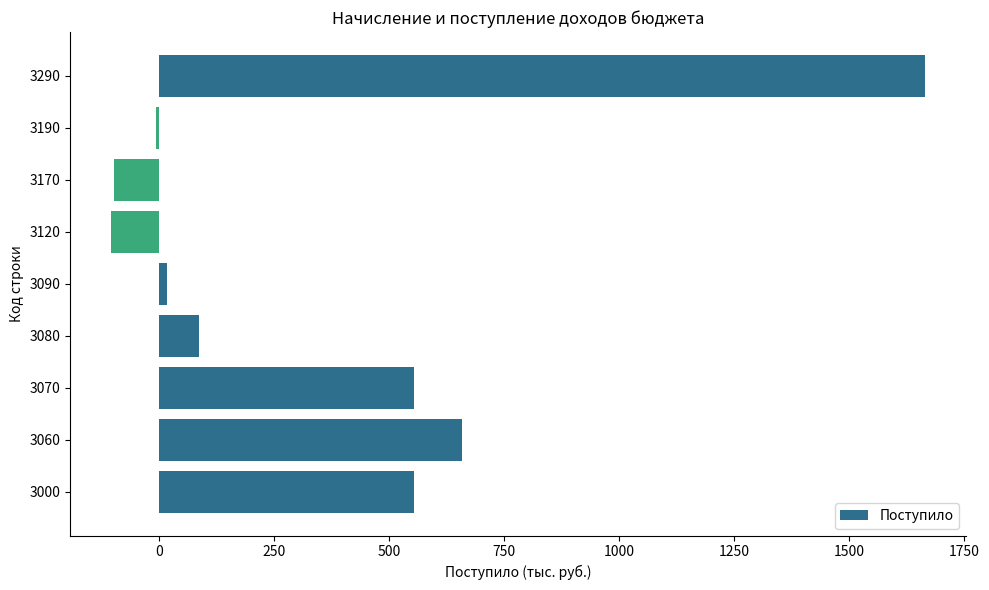

Are the bars horizontal?

Yes